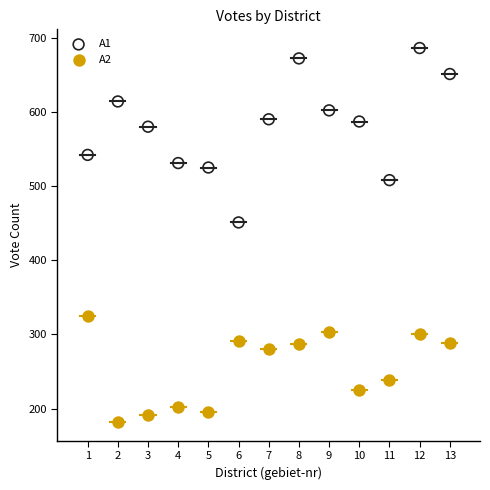

What are all the series names shown in the legend?

A1, A2